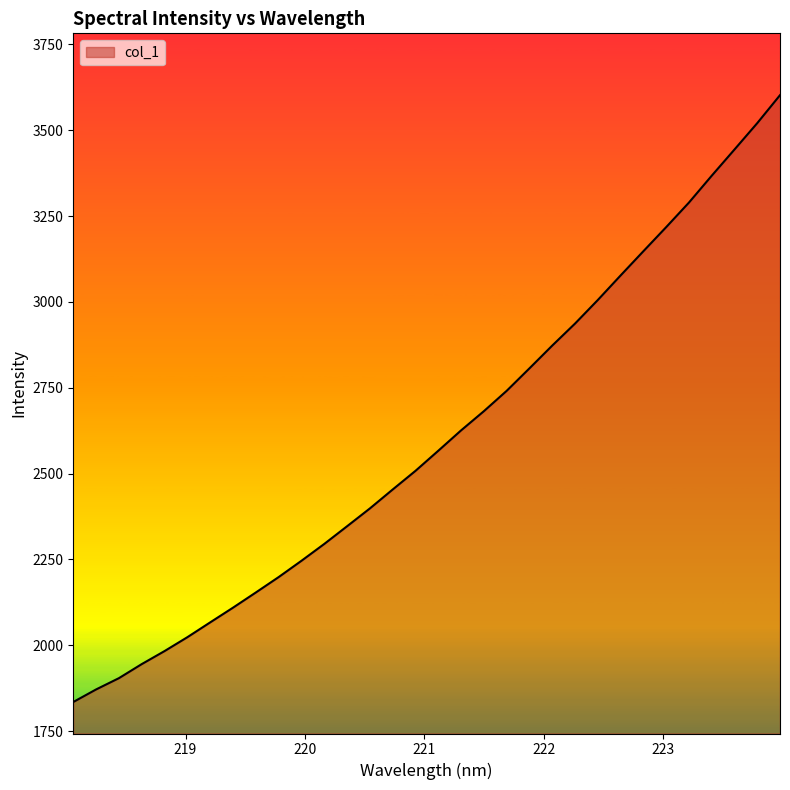

What is the maximum value shown in the chart?

3602.0